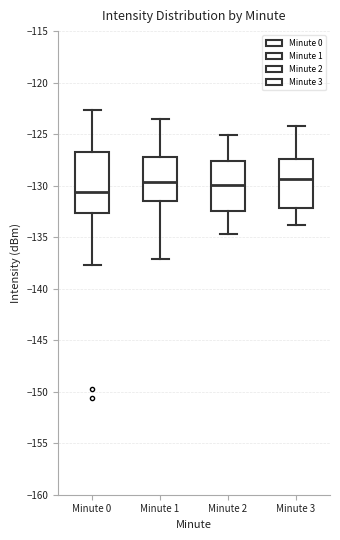

Reading left to right, read every box against the y-axis: the position of its median line, the range the box covers, and the ends of its whiskers. The values are not printed on the chart, so give them approximately, as read against the axis.

Minute 0: median -130.5, box -132.5 to -127.0, whiskers -137.5 to -122.5
Minute 1: median -129.5, box -131.5 to -127.0, whiskers -137.0 to -123.5
Minute 2: median -130.0, box -132.5 to -127.5, whiskers -134.5 to -125.0
Minute 3: median -129.5, box -132.0 to -127.5, whiskers -134.0 to -124.0